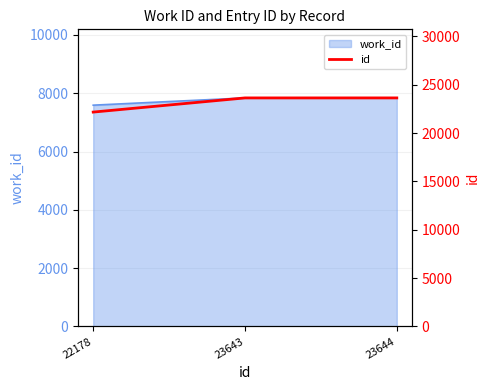

Approximately how many times larger is the value at 23643 compared to 22178?

1.1